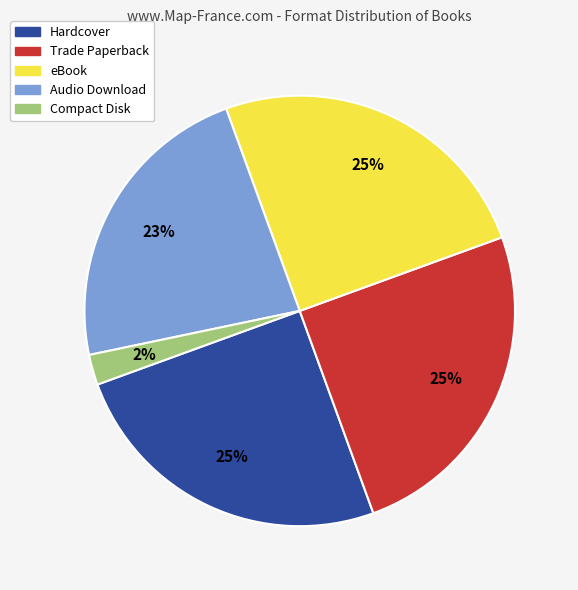

Combined, do Audio Download and eBook account for over 50%?

No